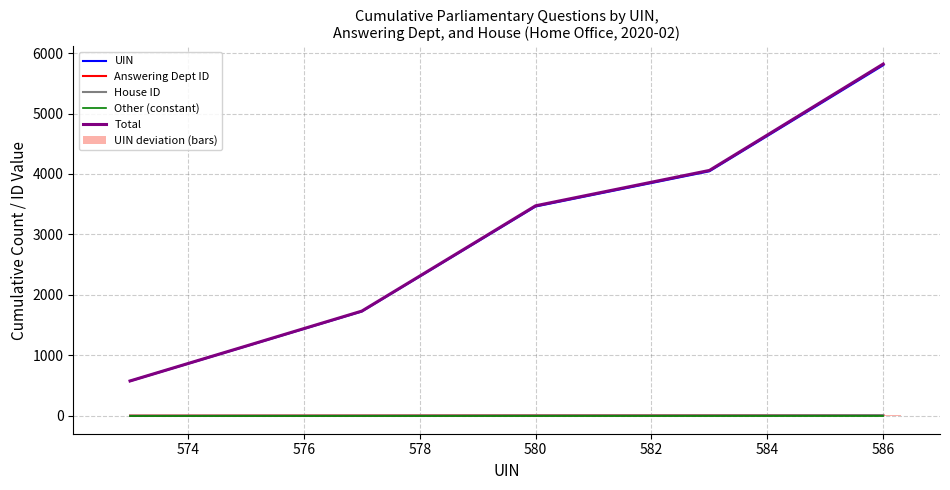

True or false: UIN deviation (bars) has a value of -2 at 578.

True